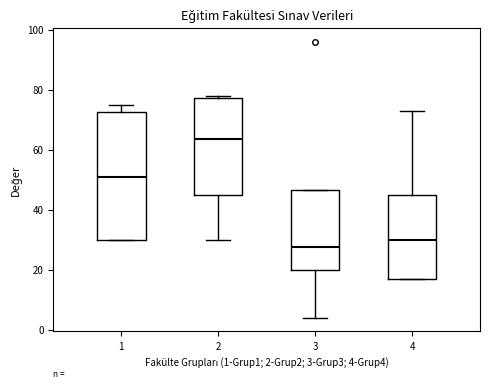

Where is the lower edge of the box at x = 4 on the y-axis? The values are not printed on the chart, so give them approximately, as read against the axis.

18